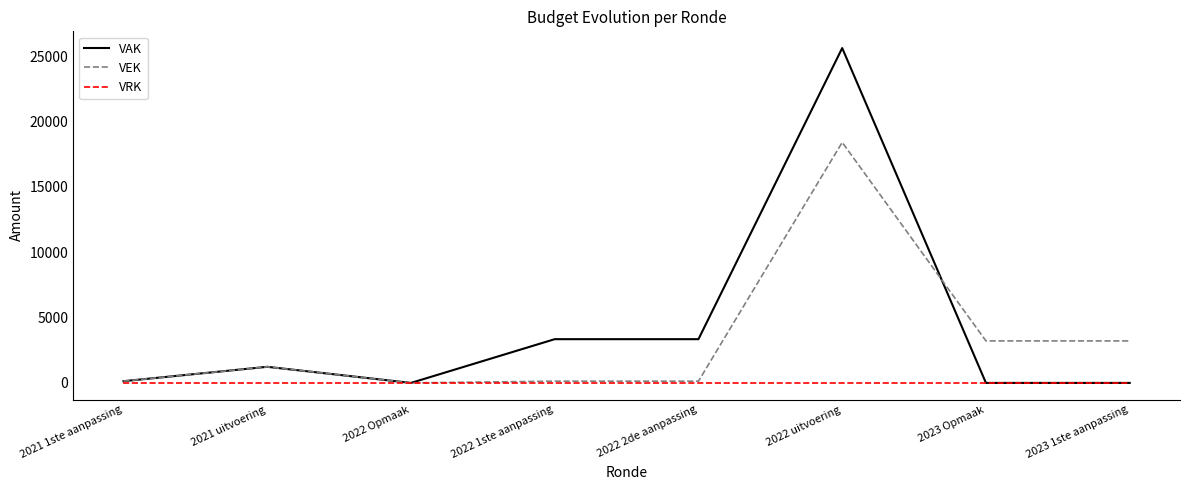

At which category is the sum across all series the highest?

2022 uitvoering